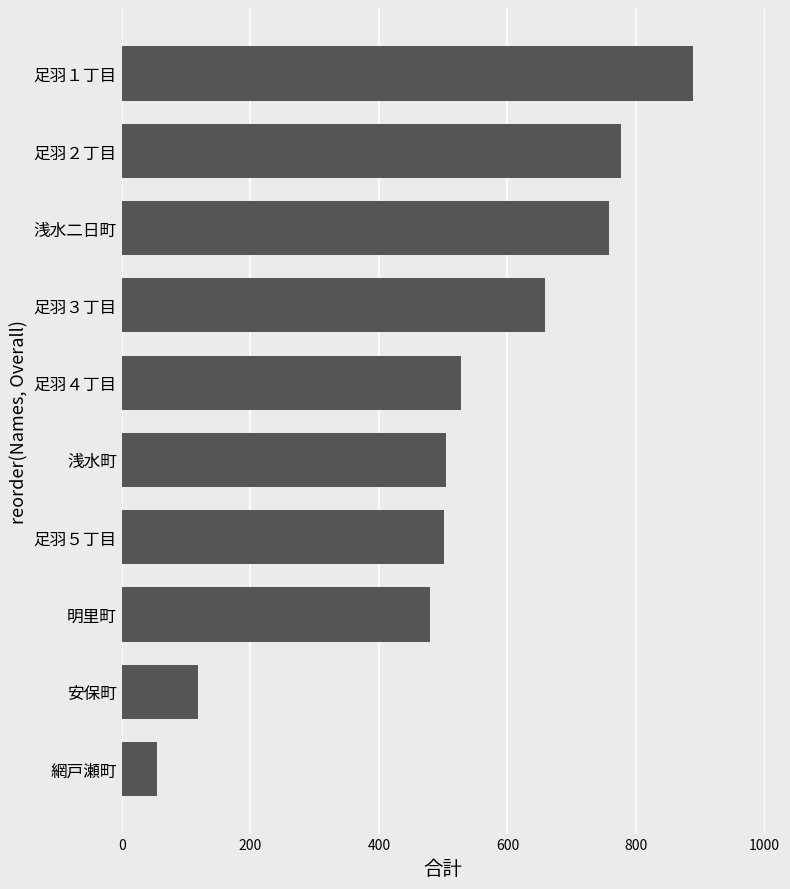

Read the value at 足羽５丁目, to the nearest 10.

500